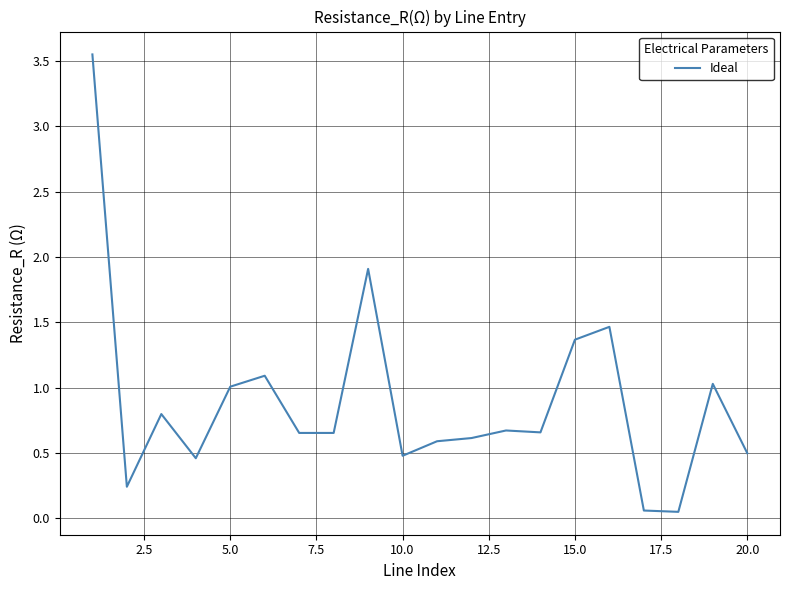

How many series are shown in this chart?

1